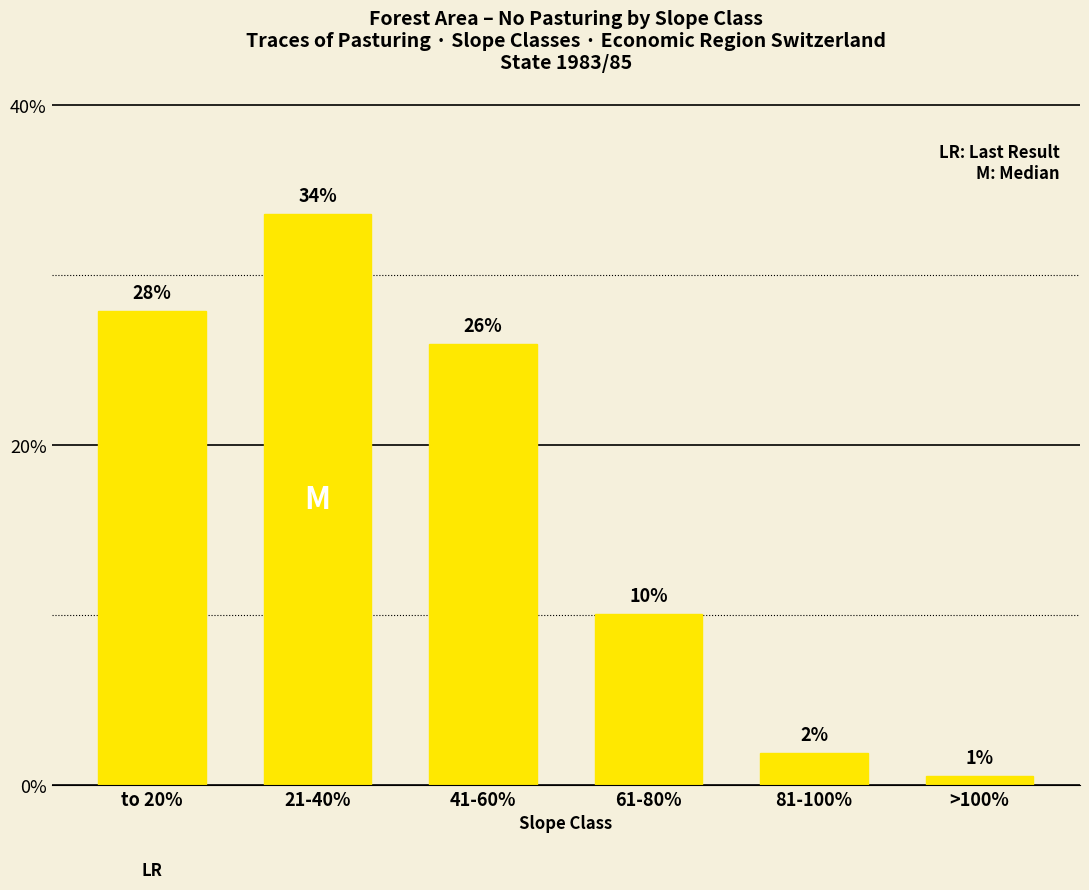

What is the sum of the values at 61-80% and 81-100%?

12.0